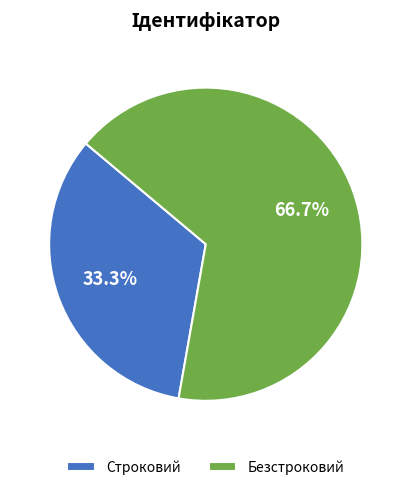

Which has a higher value, Строковий or Безстроковий?

Безстроковий